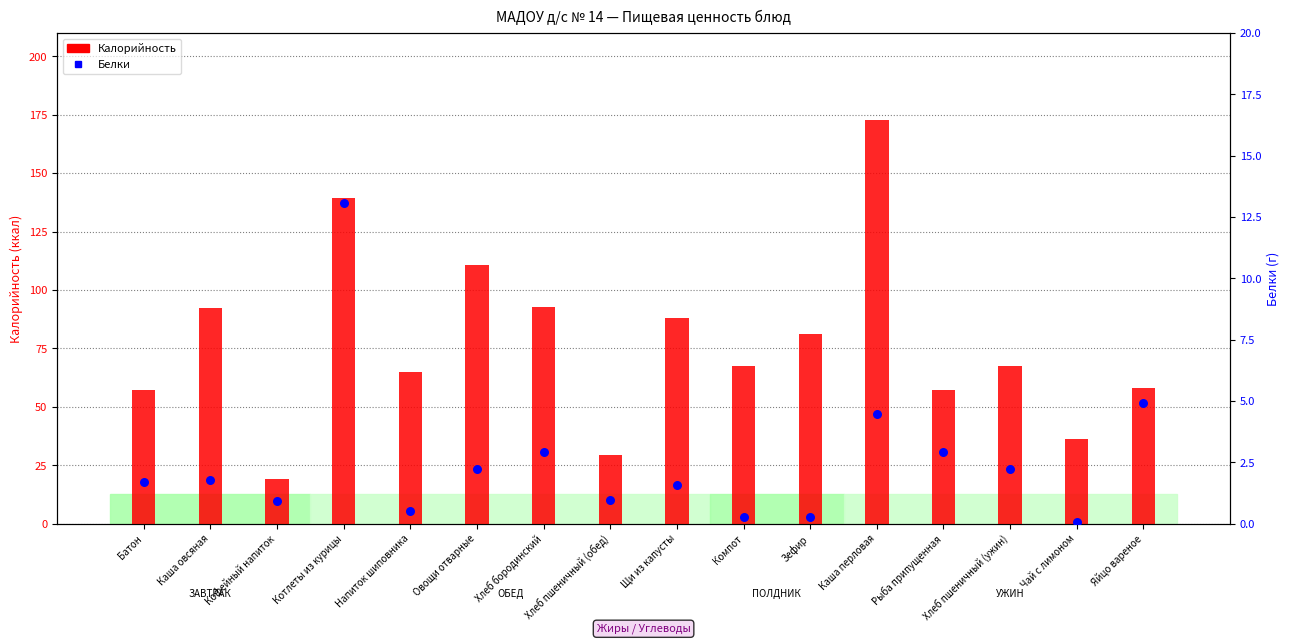

What are all the series names shown in the legend?

Калорийность, Белки